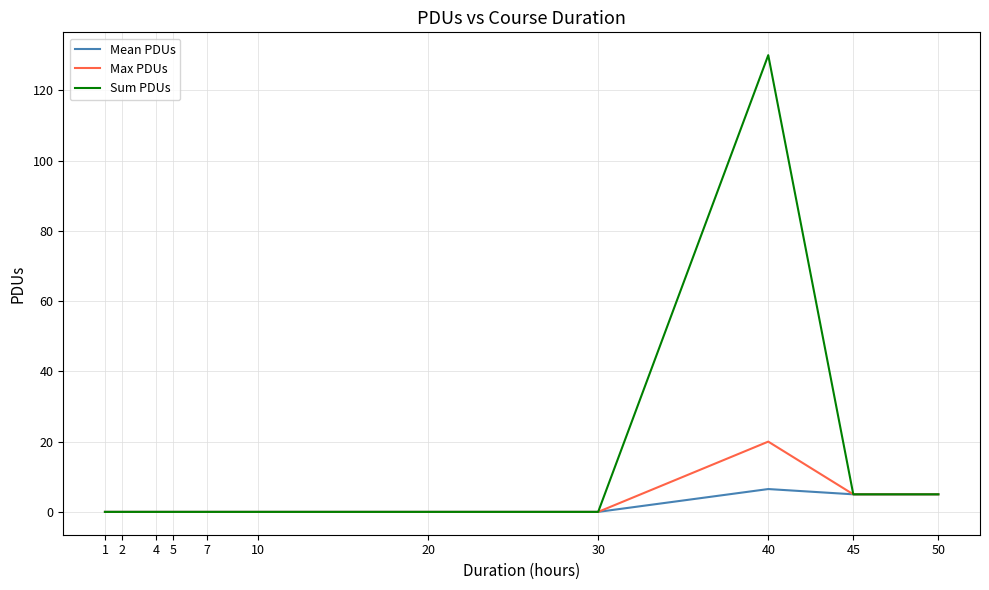

Is the value of Sum PDUs at 30 greater than the value of Max PDUs at 45?

No